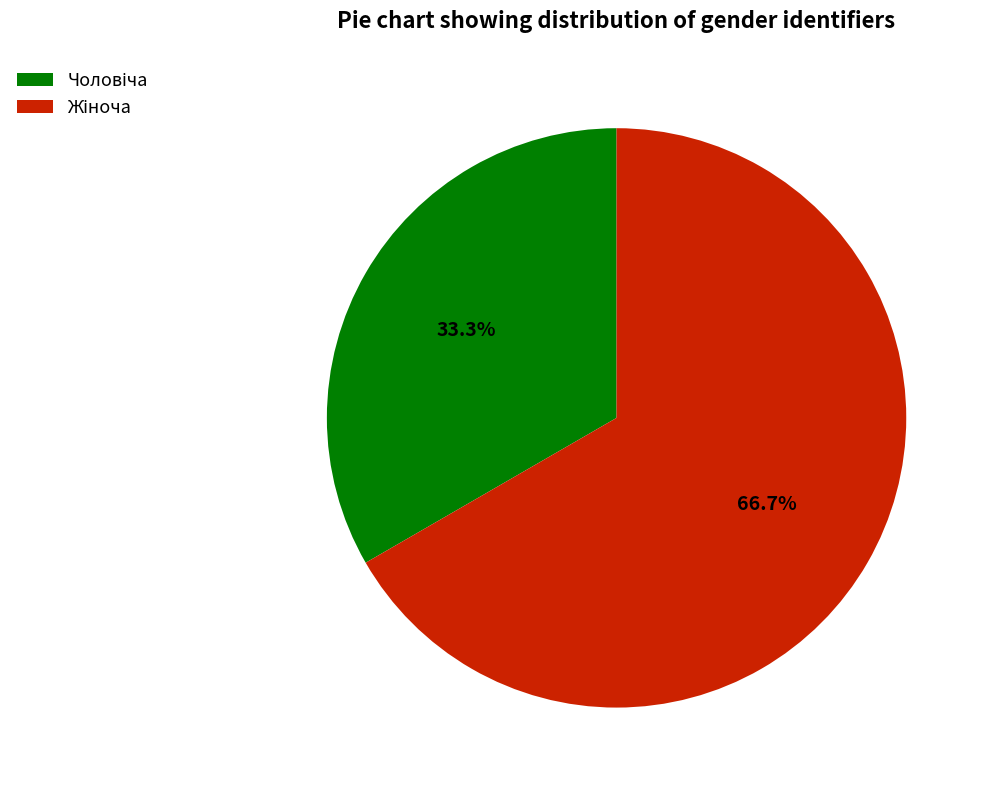

Does any single category account for the majority?

Yes